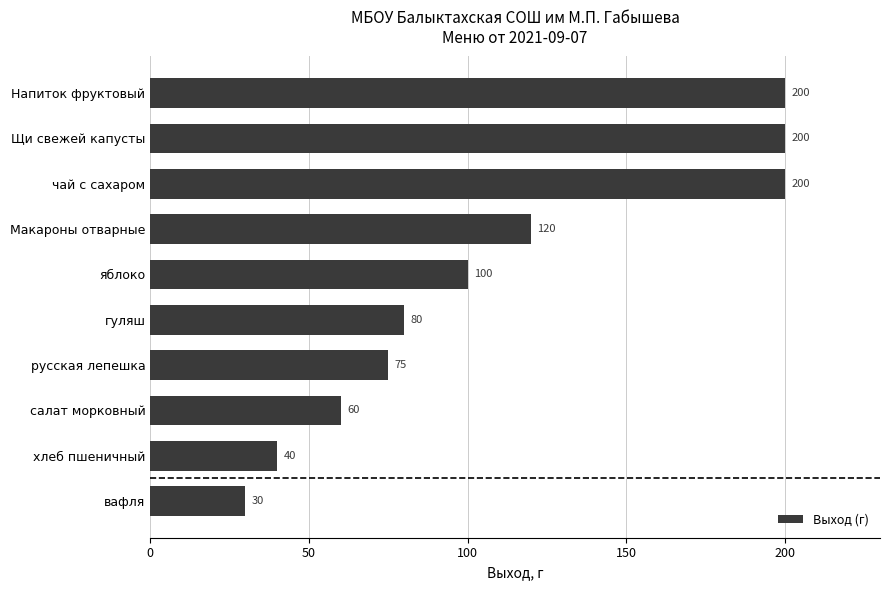

The value at Макароны отварные is 202. True or false?

False